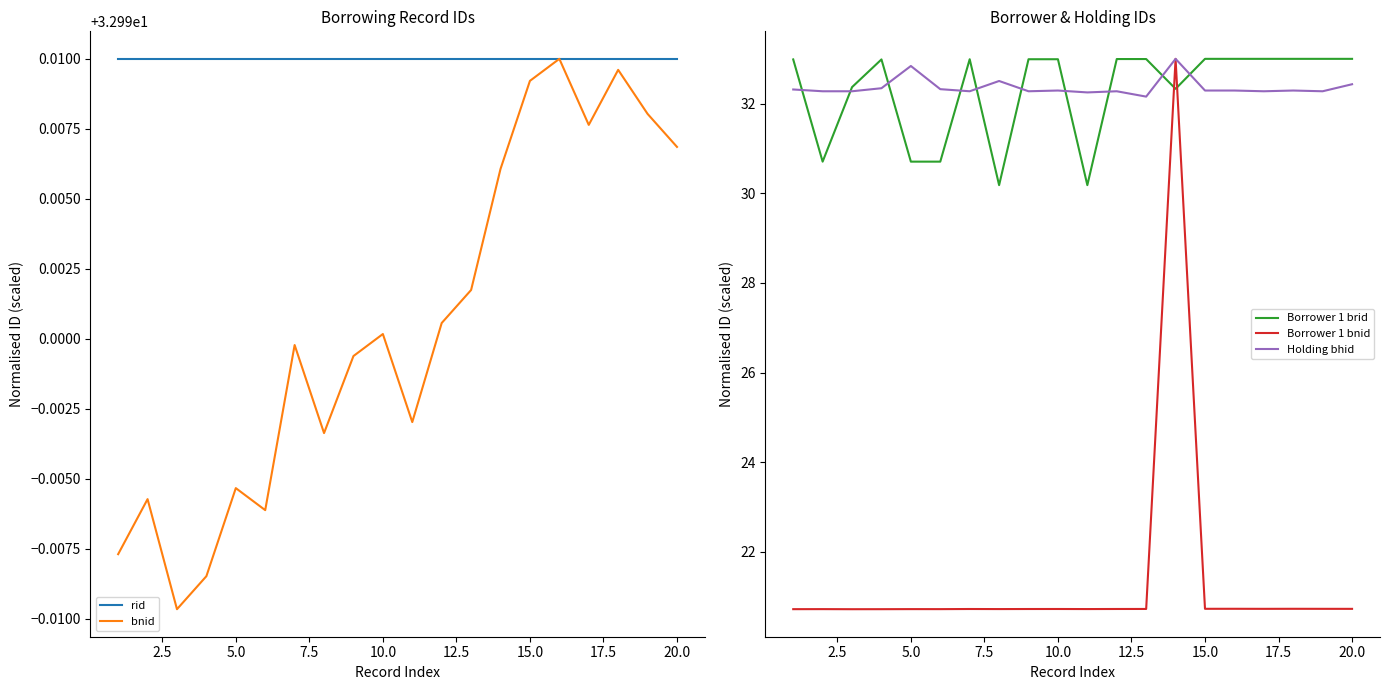

After their last crossing, which series has the higher values: Borrower 1 bnid or Borrower 1 brid?

Borrower 1 brid